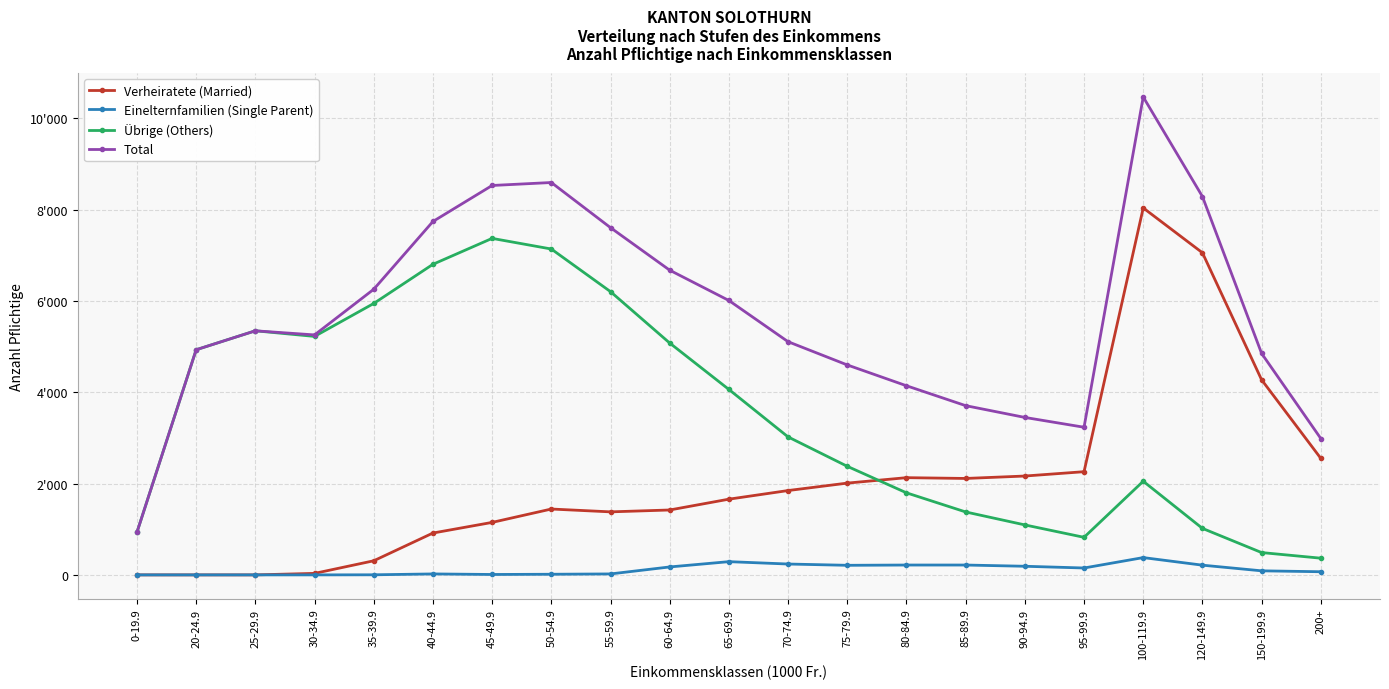

True or false: Total has more than 2 points higher than both neighbors.

True